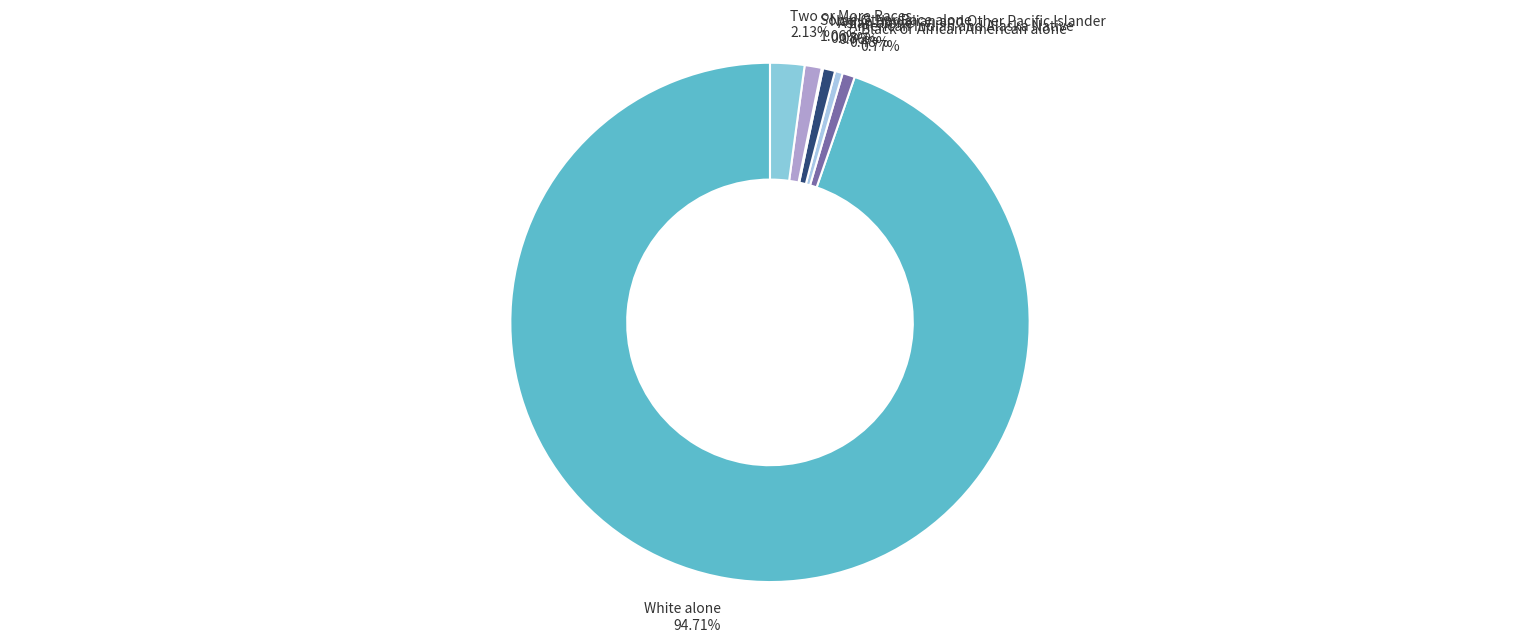

Which slice is the smallest?

Native Hawaiian and Other Pacific Islander